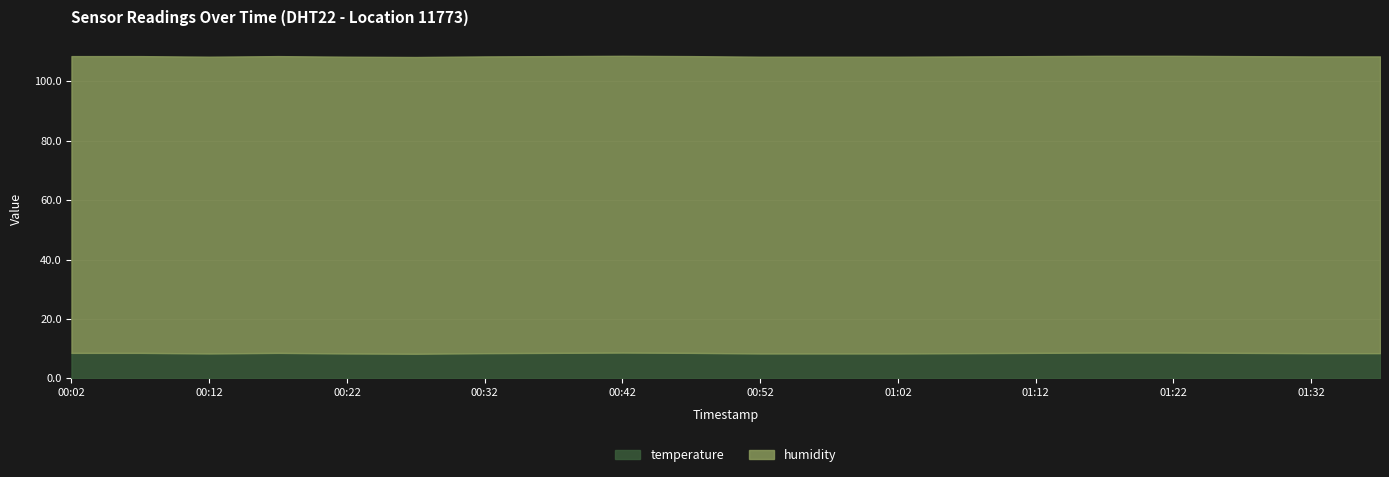

Read the value at 01:22.

8.7